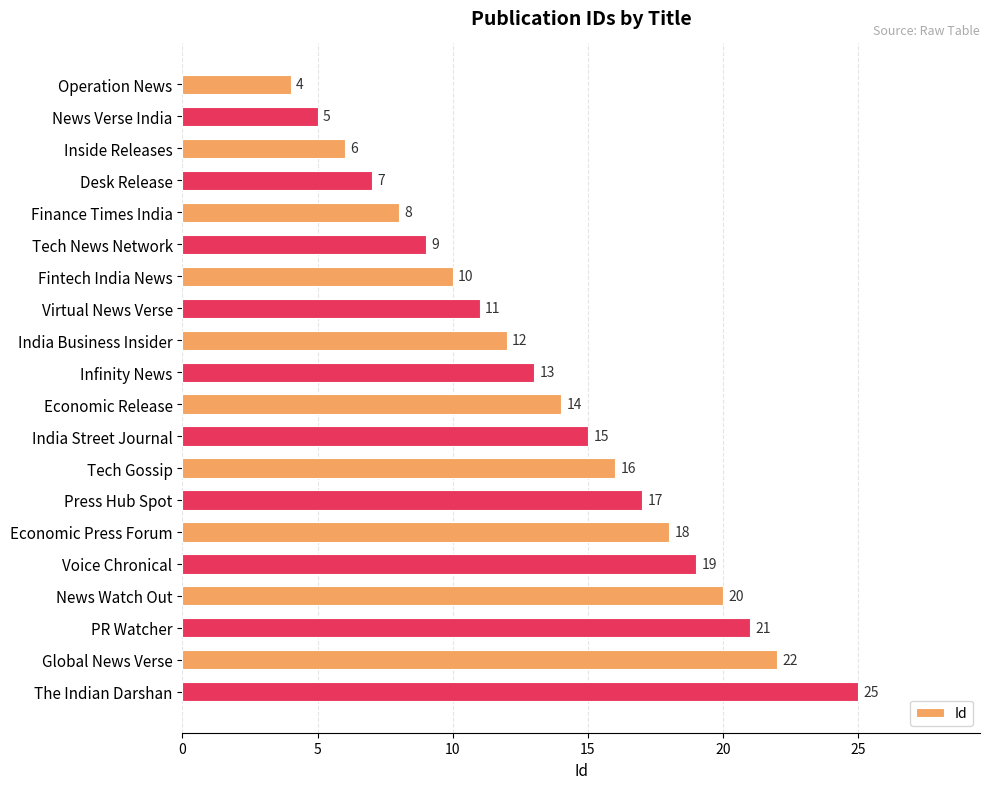

At which category does the chart reach its peak across all series?

The Indian Darshan